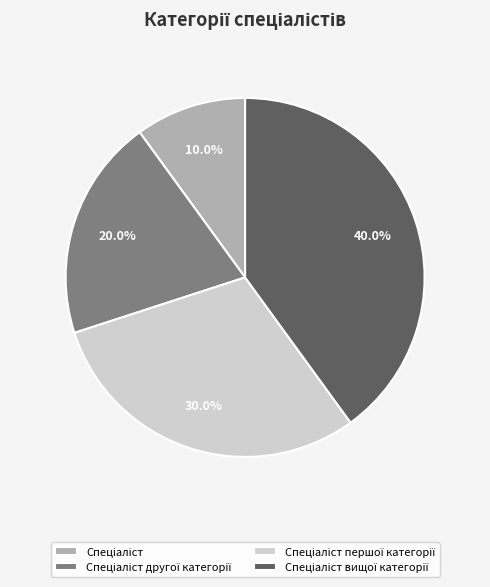

Is there any slice that represents more than half of the pie?

No